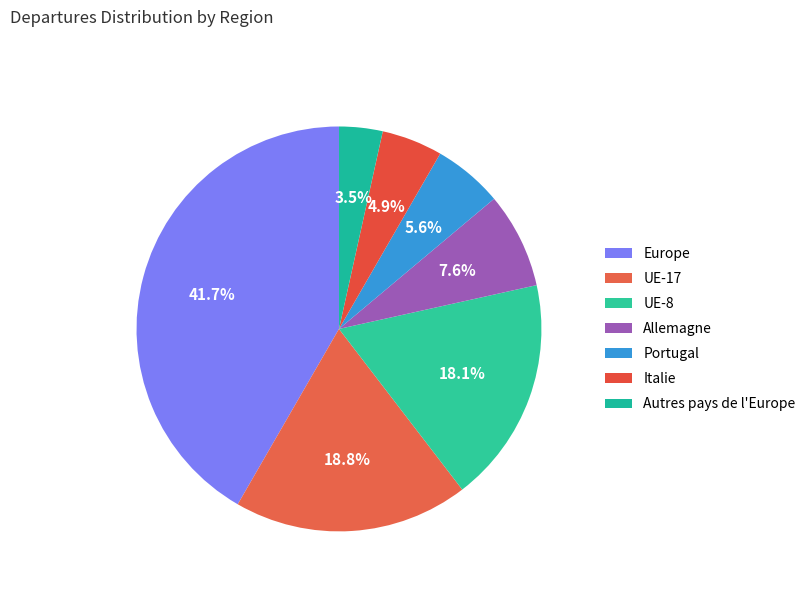

Count the number of slices in the pie.

7